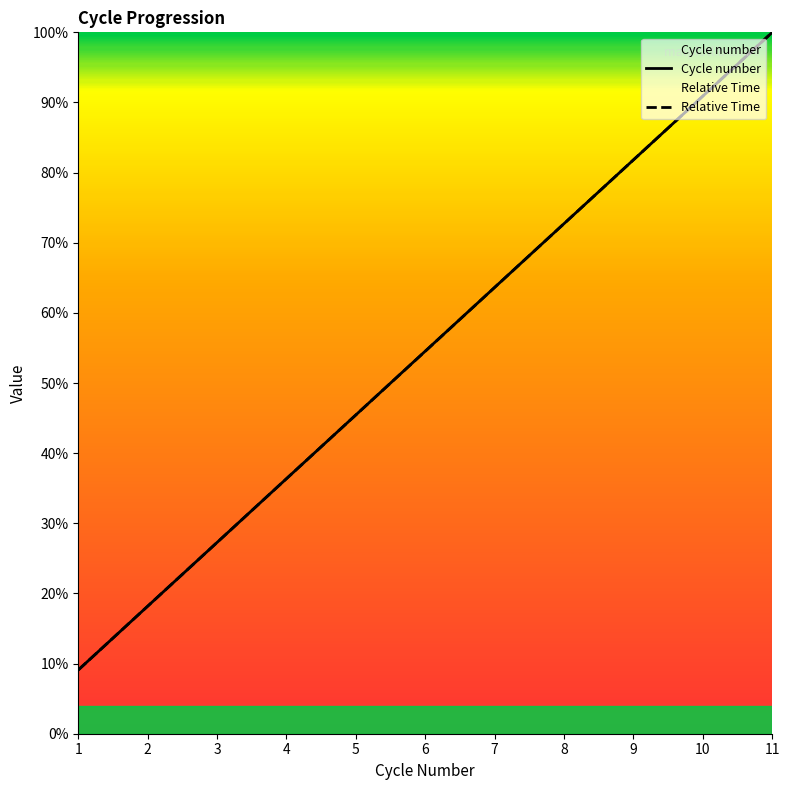

True or false: Cycle number has a value of 10.6 at 2.

False